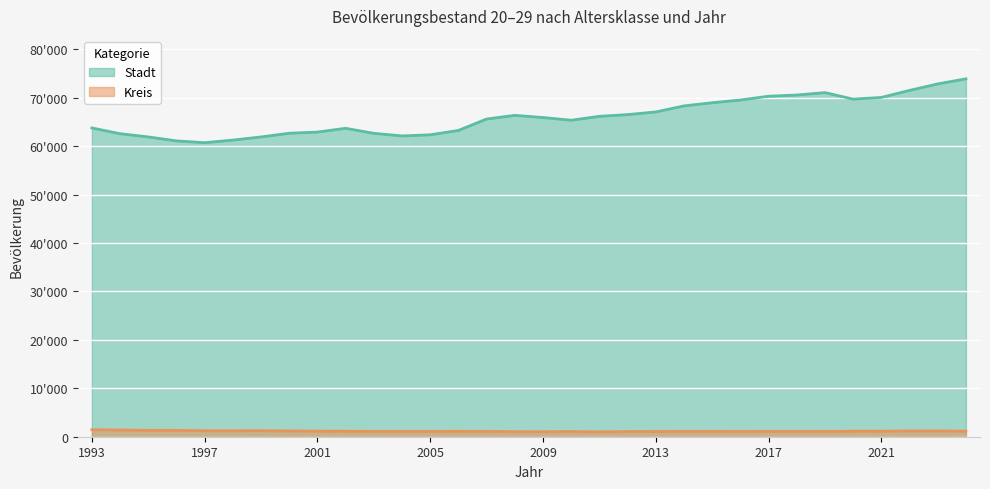

Where is the first local maximum for Kreis?

1996